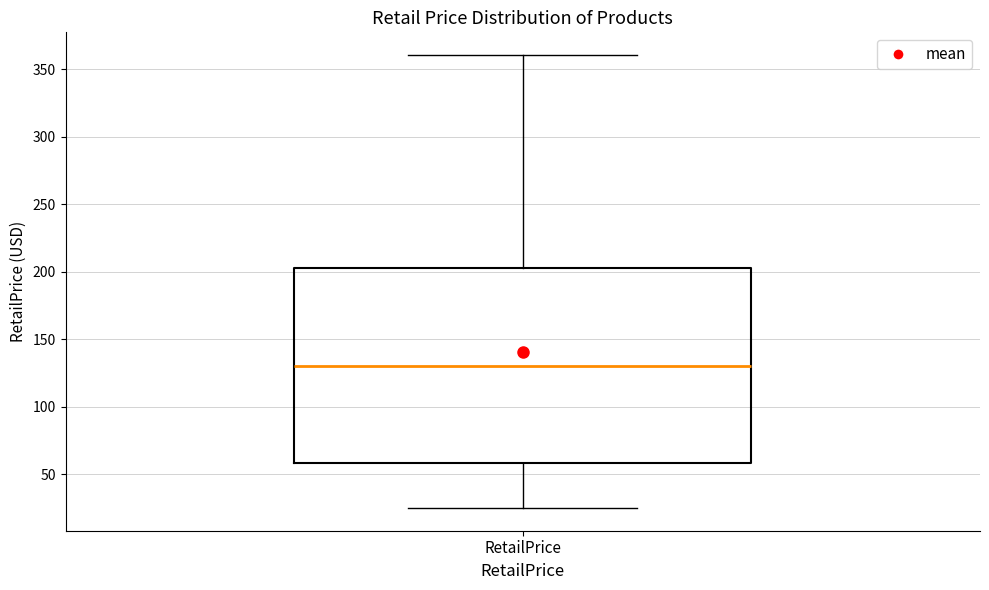

Read this box plot against the y-axis: the position of the median line, the range covered by the box, and the ends of both whiskers. The values are not printed on the chart, so give them approximately, as read against the axis.

median 130, box 60 to 205, whiskers 25 to 360